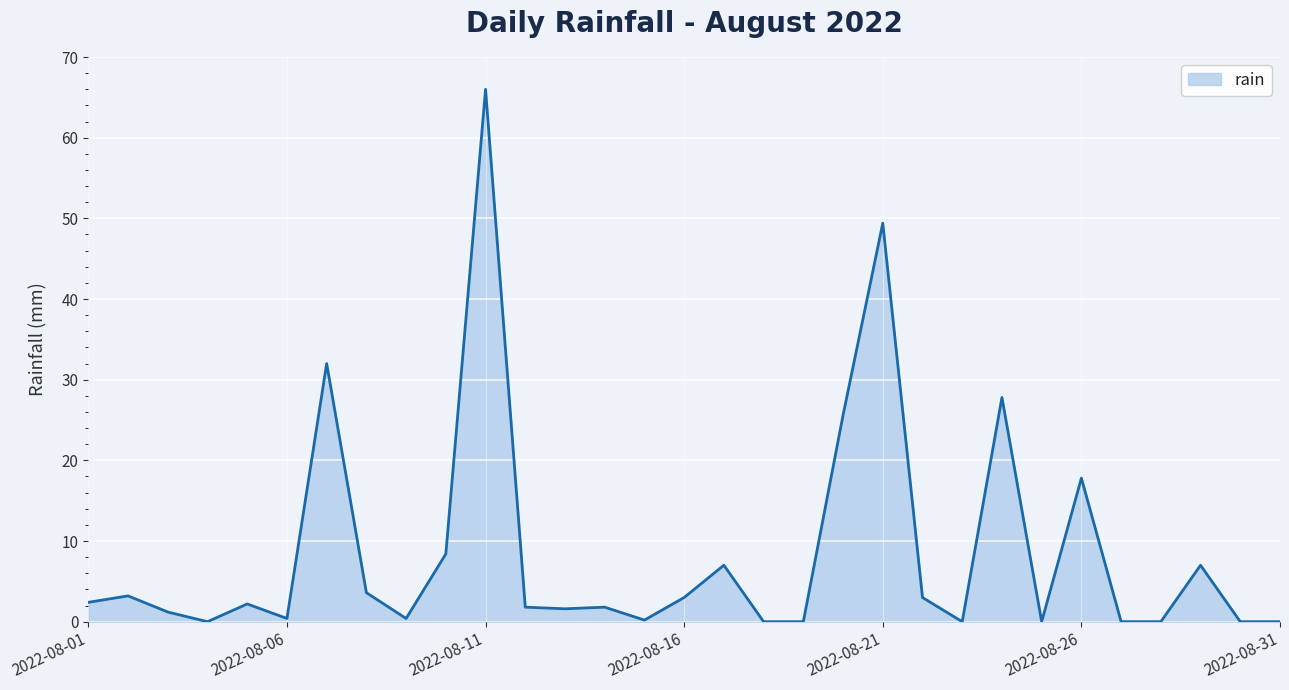

What is the maximum value shown in the chart?

66.0